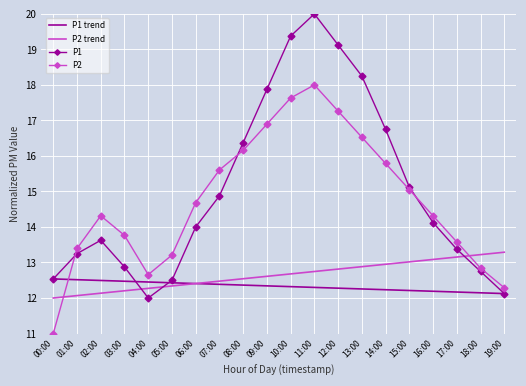

What are all the series names shown in the legend?

P1 trend, P2 trend, P1, P2